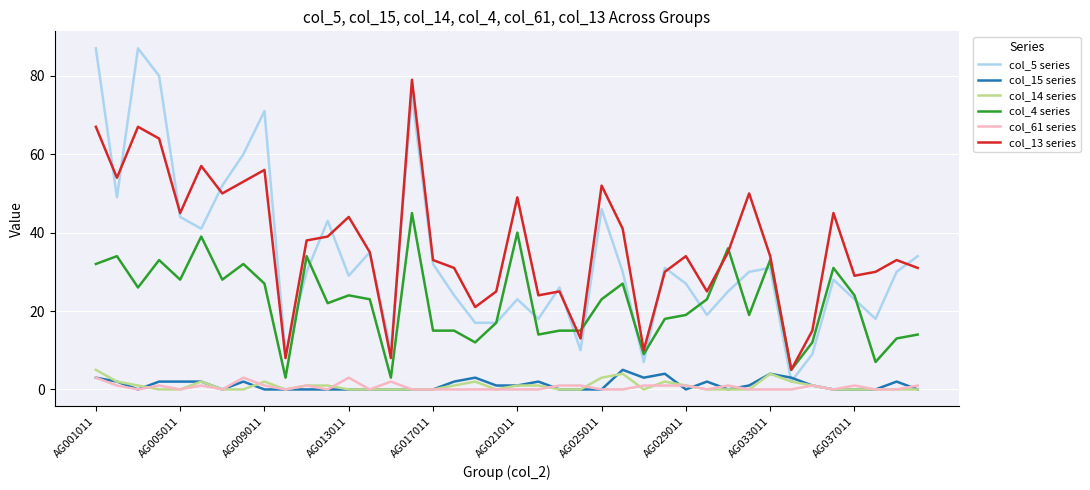

Which series has the largest range (max minus min)?

col_5 series